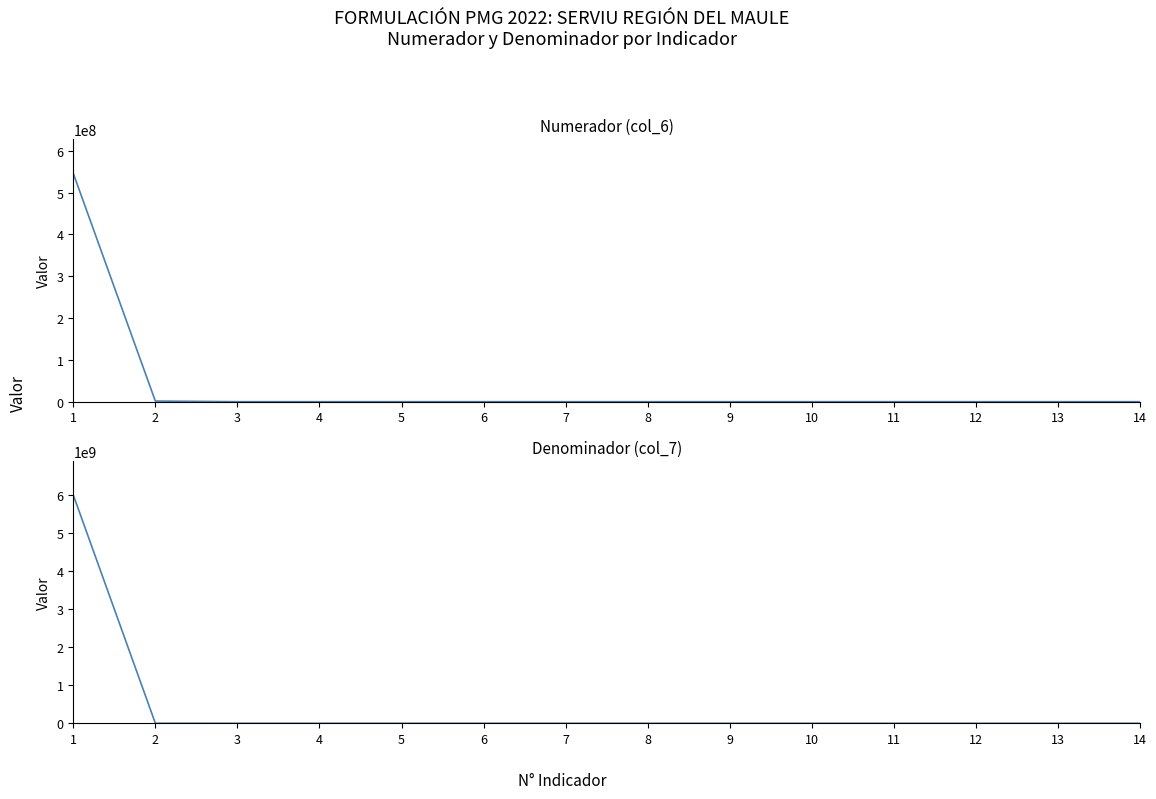

Which category has the highest value in the Numerador (col_6) series?

1